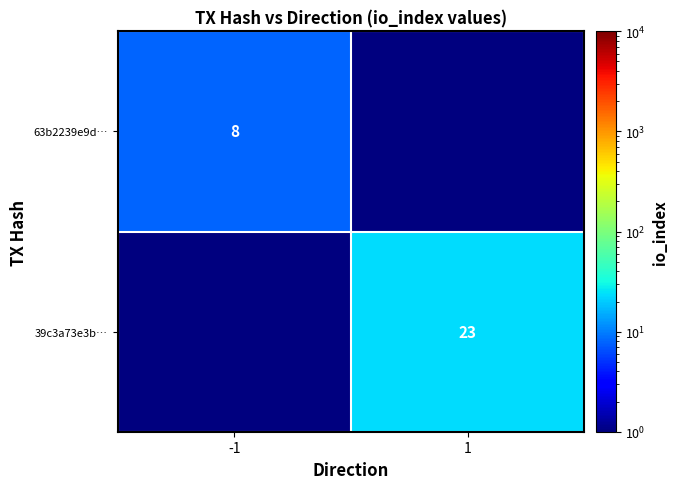

At how many categories does at least one series exceed 8?

1